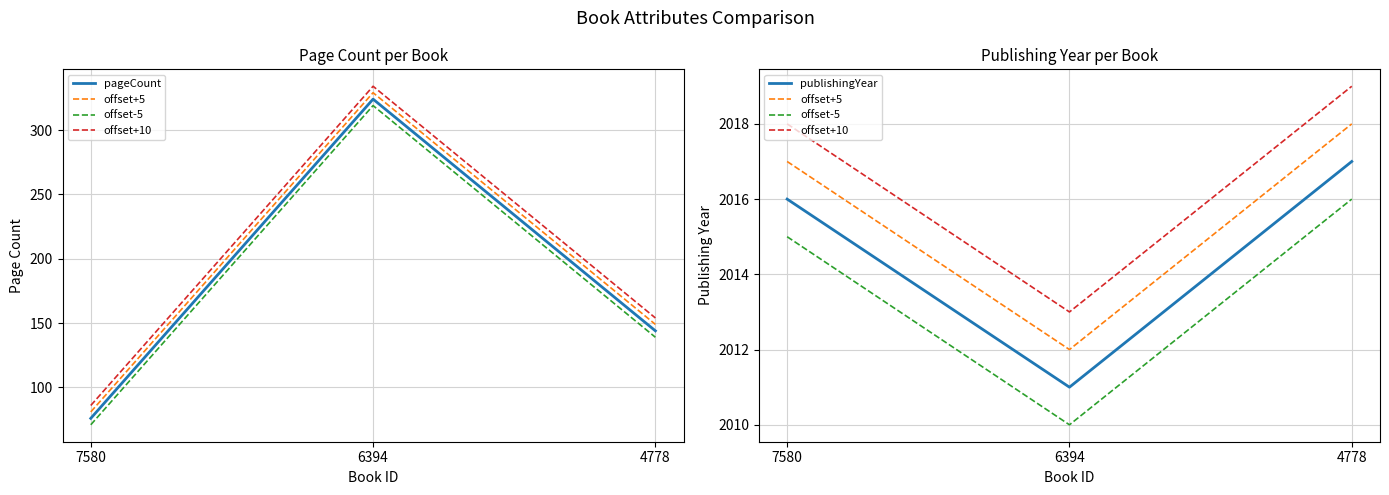

The value of publishingYear at 7580 is 2016. True or false?

True